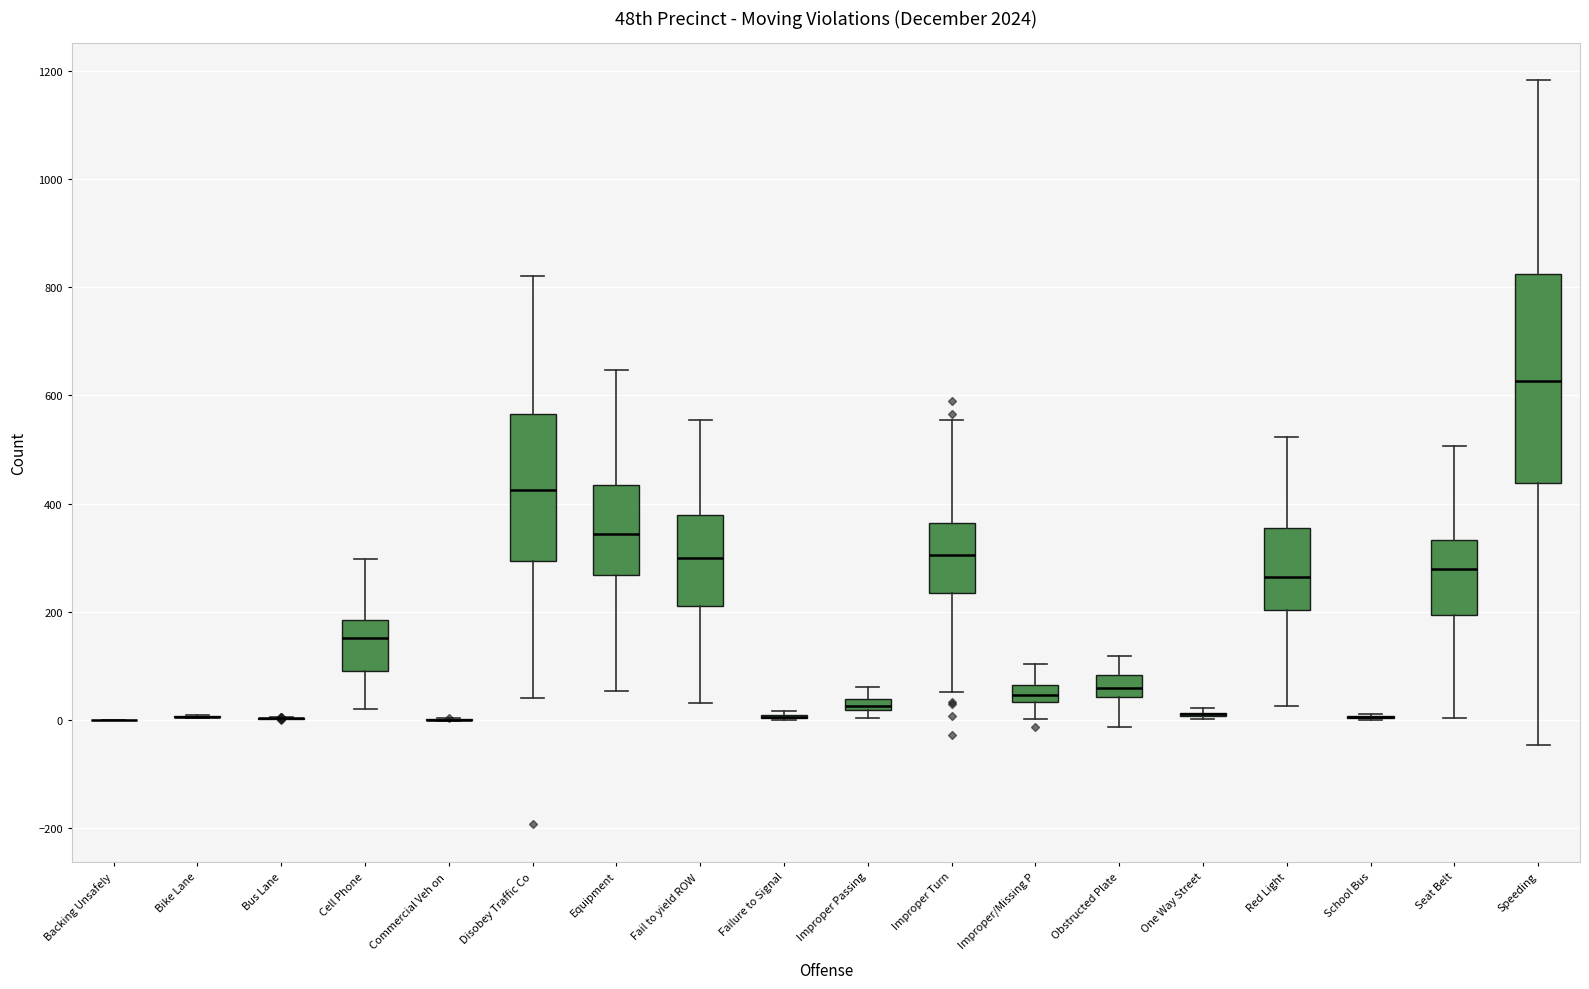

Where does the upper whisker of the box for Improper Passing end on the y-axis? The values are not printed on the chart, so give them approximately, as read against the axis.

60